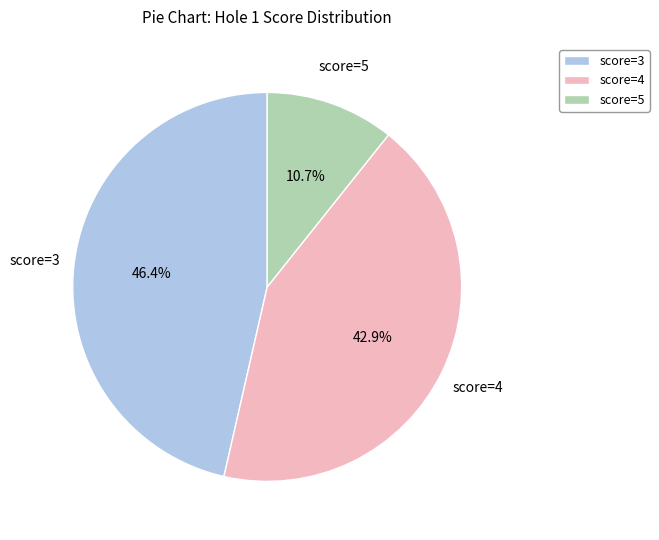

Rank the categories by value from lowest to highest.

score=5, score=4, score=3